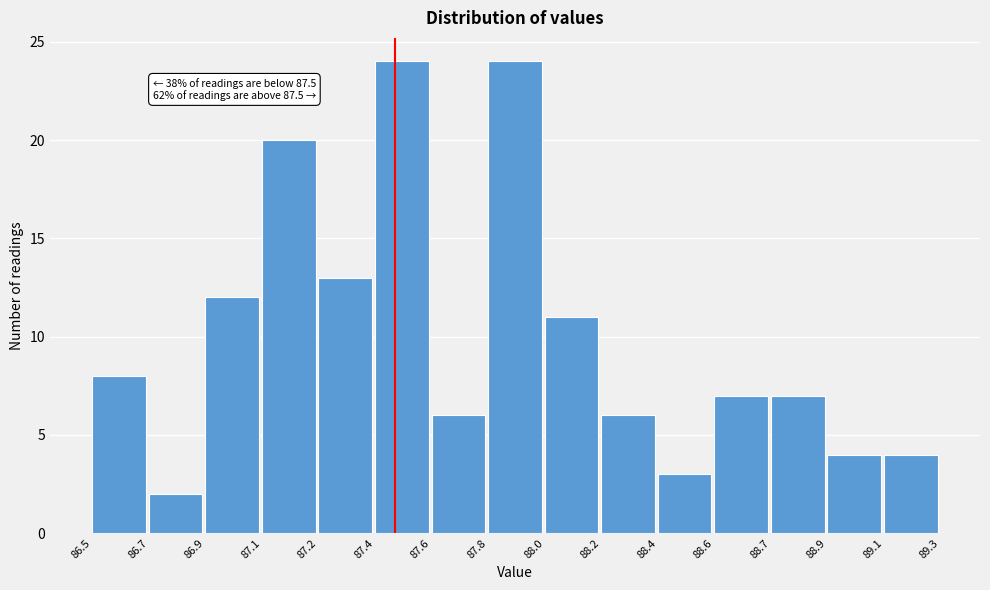

Reading left to right, list all the values displayed in this chart.

8	2	12	20	13	24	6	24	11	6	3	7	7	4	4